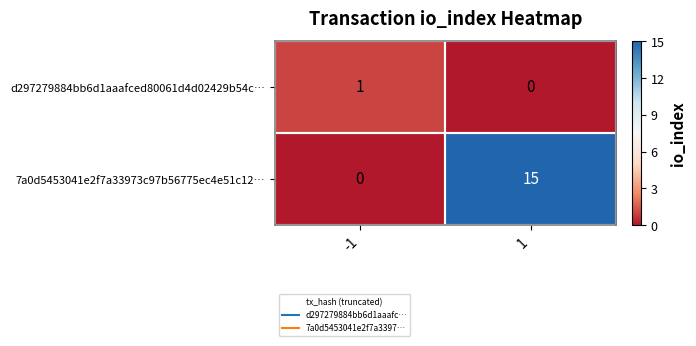

What is the difference between the maximum and minimum values in the 7a0d5453041e2f7a33973c97b56775ec4e51c12… series?

15